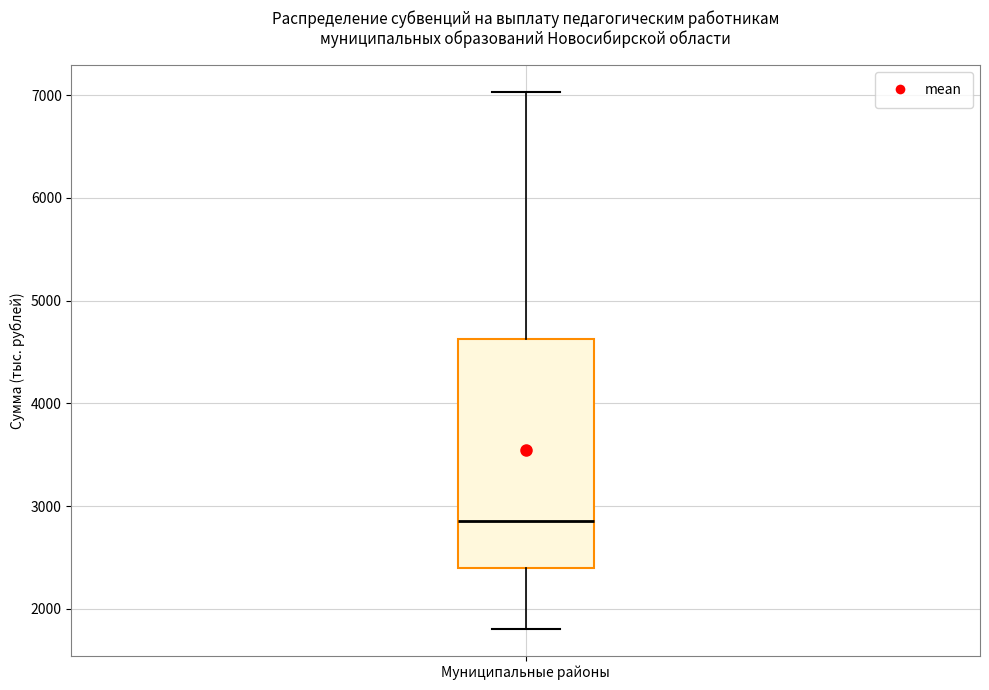

Where does the upper whisker of the box for Муниципальные районы end on the y-axis? The values are not printed on the chart, so give them approximately, as read against the axis.

7000